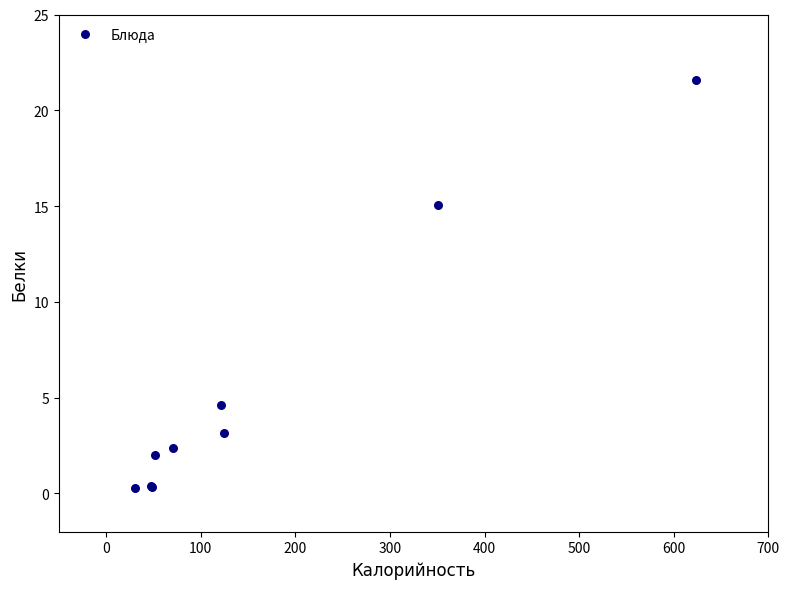

What Y value in the scatter plot is closest to 10?

15.1